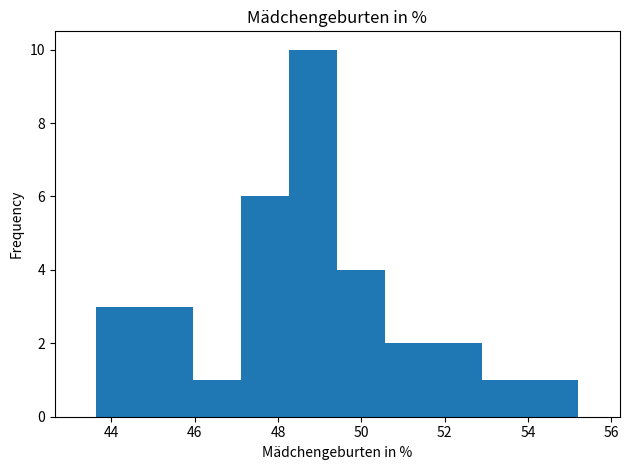

How tall is the bar that spans 51.8 to 52.8 on the x-axis? Neither the bar edges nor the heights are printed on the chart, so give them approximately, as read against the axes.

2